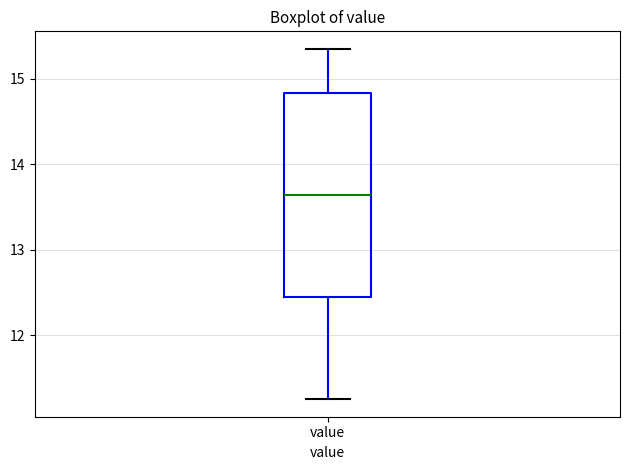

Read this box plot against the y-axis: the position of the median line, the range covered by the box, and the ends of both whiskers. The values are not printed on the chart, so give them approximately, as read against the axis.

median 13.6, box 12.4 to 14.8, whiskers 11.3 to 15.4